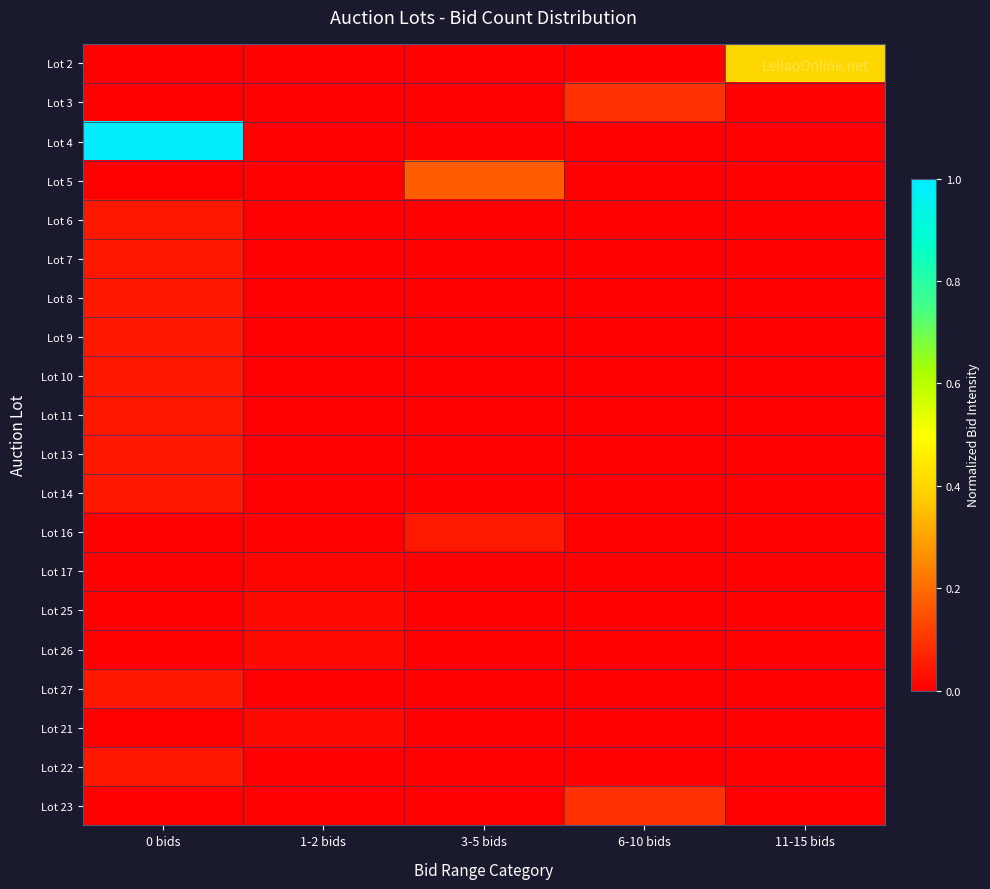

Reading right to left, transcribe all the data shown in this chart.

Lot 2: 11-15 bids=0.4	6-10 bids=0.0	3-5 bids=0.0	1-2 bids=0.0	0 bids=0.0
Lot 3: 11-15 bids=0.0	6-10 bids=0.1	3-5 bids=0.0	1-2 bids=0.0	0 bids=0.0
Lot 4: 11-15 bids=0.0	6-10 bids=0.0	3-5 bids=0.0	1-2 bids=0.0	0 bids=1.0
Lot 5: 11-15 bids=0.0	6-10 bids=0.0	3-5 bids=0.2	1-2 bids=0.0	0 bids=0.0
Lot 6: 11-15 bids=0.0	6-10 bids=0.0	3-5 bids=0.0	1-2 bids=0.0	0 bids=0.0
Lot 7: 11-15 bids=0.0	6-10 bids=0.0	3-5 bids=0.0	1-2 bids=0.0	0 bids=0.0
Lot 8: 11-15 bids=0.0	6-10 bids=0.0	3-5 bids=0.0	1-2 bids=0.0	0 bids=0.0
Lot 9: 11-15 bids=0.0	6-10 bids=0.0	3-5 bids=0.0	1-2 bids=0.0	0 bids=0.0
Lot 10: 11-15 bids=0.0	6-10 bids=0.0	3-5 bids=0.0	1-2 bids=0.0	0 bids=0.0
Lot 11: 11-15 bids=0.0	6-10 bids=0.0	3-5 bids=0.0	1-2 bids=0.0	0 bids=0.0
Lot 13: 11-15 bids=0.0	6-10 bids=0.0	3-5 bids=0.0	1-2 bids=0.0	0 bids=0.0
Lot 14: 11-15 bids=0.0	6-10 bids=0.0	3-5 bids=0.0	1-2 bids=0.0	0 bids=0.0
Lot 16: 11-15 bids=0.0	6-10 bids=0.0	3-5 bids=0.1	1-2 bids=0.0	0 bids=0.0
Lot 17: 11-15 bids=0.0	6-10 bids=0.0	3-5 bids=0.0	1-2 bids=0.0	0 bids=0.0
Lot 25: 11-15 bids=0.0	6-10 bids=0.0	3-5 bids=0.0	1-2 bids=0.0	0 bids=0.0
Lot 26: 11-15 bids=0.0	6-10 bids=0.0	3-5 bids=0.0	1-2 bids=0.0	0 bids=0.0
Lot 27: 11-15 bids=0.0	6-10 bids=0.0	3-5 bids=0.0	1-2 bids=0.0	0 bids=0.0
Lot 21: 11-15 bids=0.0	6-10 bids=0.0	3-5 bids=0.0	1-2 bids=0.0	0 bids=0.0
Lot 22: 11-15 bids=0.0	6-10 bids=0.0	3-5 bids=0.0	1-2 bids=0.0	0 bids=0.0
Lot 23: 11-15 bids=0.0	6-10 bids=0.1	3-5 bids=0.0	1-2 bids=0.0	0 bids=0.0